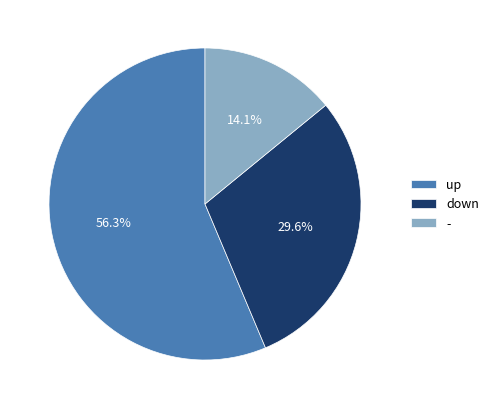

What portion of the pie excludes down?

70.4%